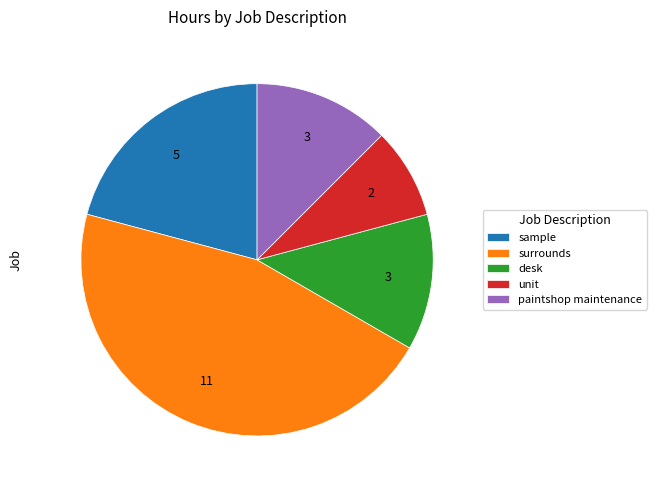

Which slice is the smallest?

unit